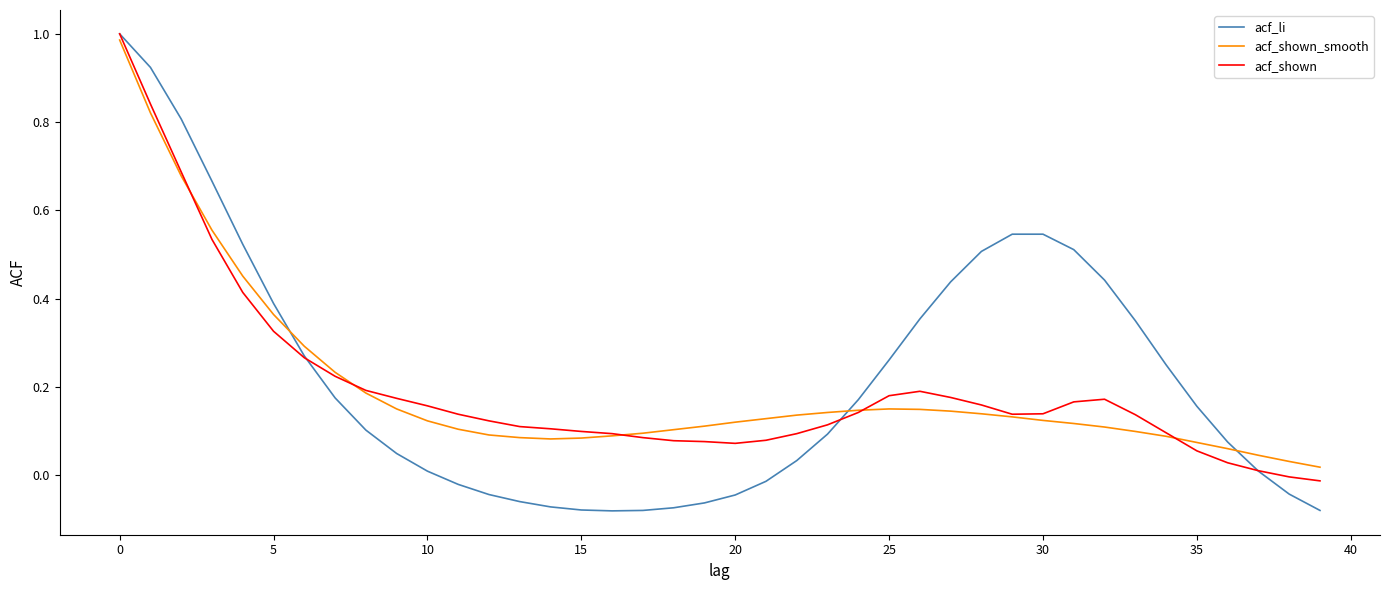

True or false: acf_shown_smooth and acf_li intersect in this chart.

True